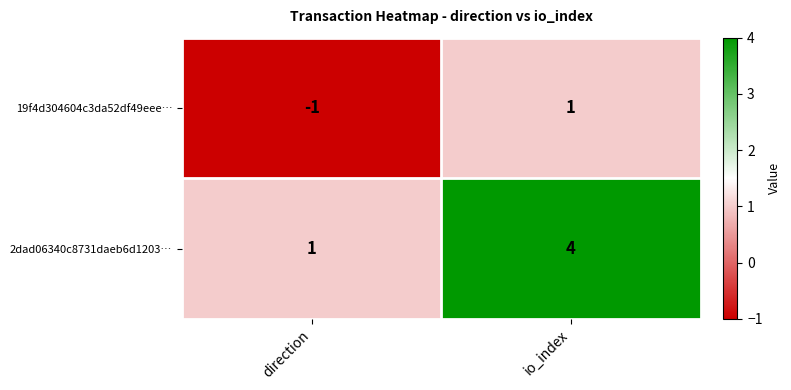

What is the greatest value displayed?

4